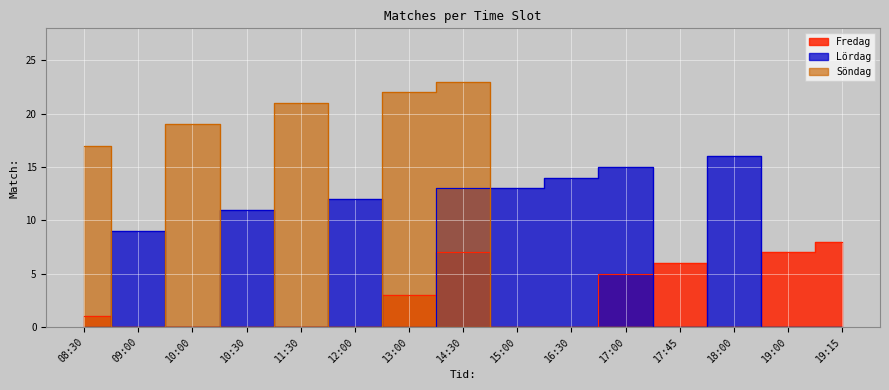

True or false: Söndag and Fredag intersect in this chart.

False